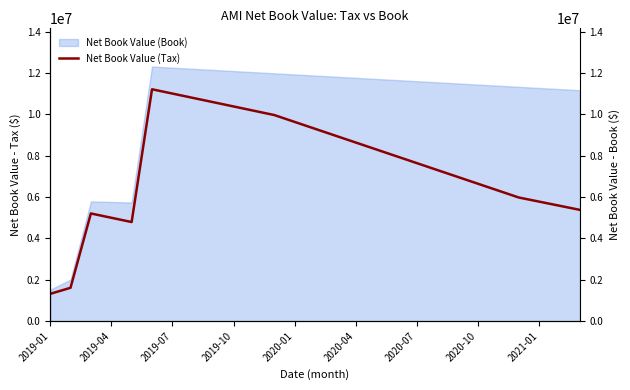

How many data points are less than 7645711?

13